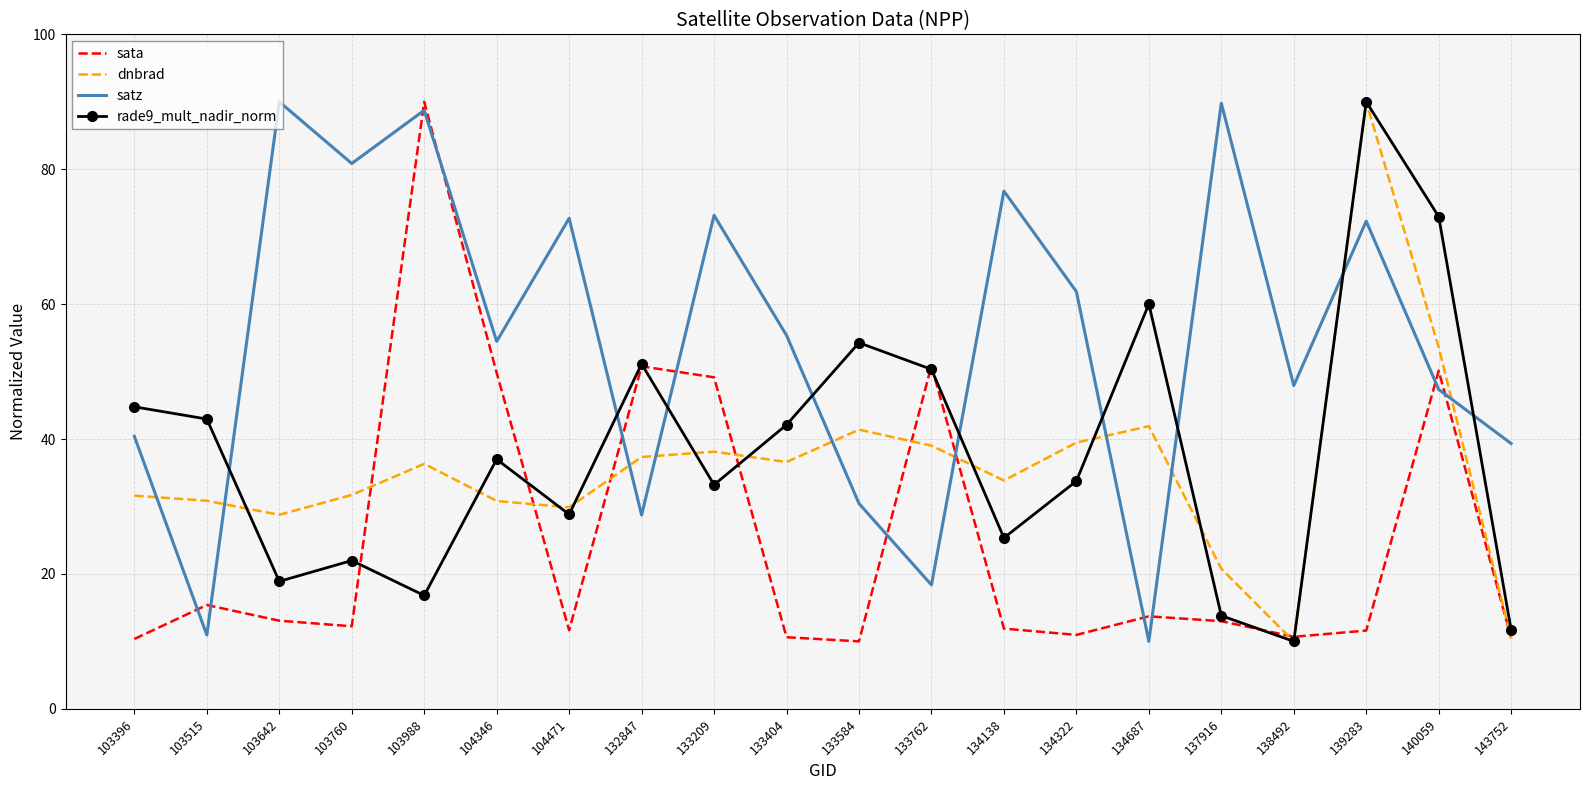

Is the value of rade9_mult_nadir_norm at 132847 greater than the value of dnbrad at 103515?

Yes